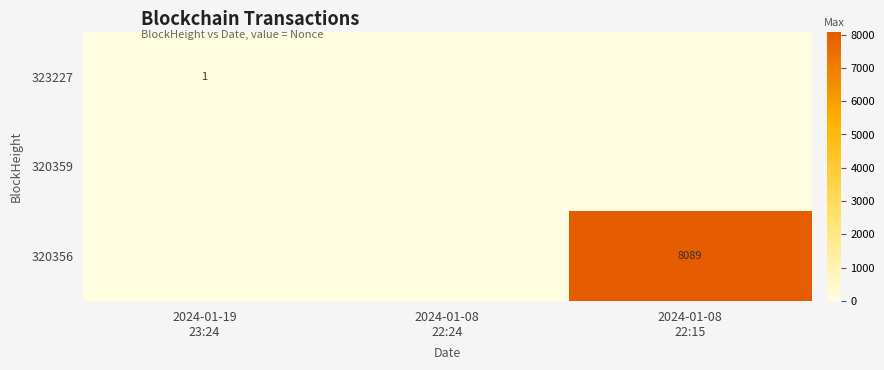

True or false: 323227 has a value of 2 at 2024-01-19 23:24.

False